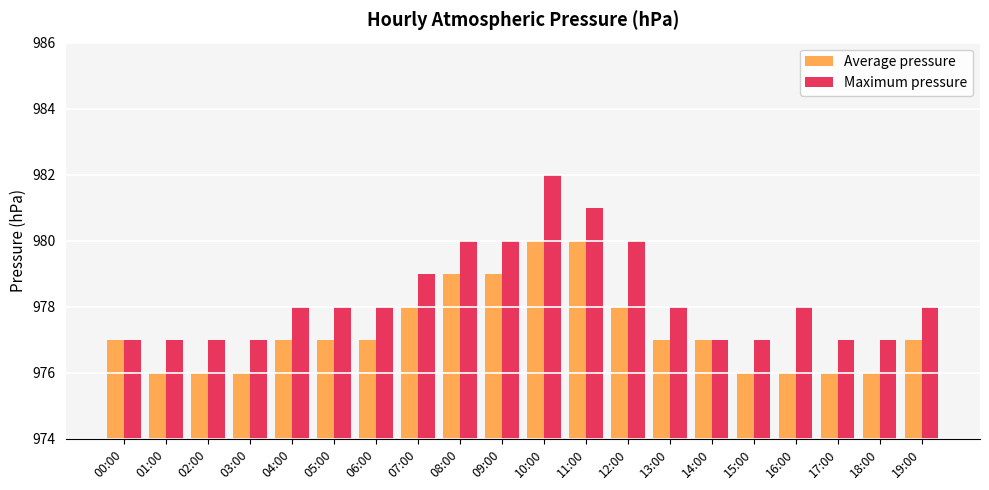

How many categories are shown in the chart?

20